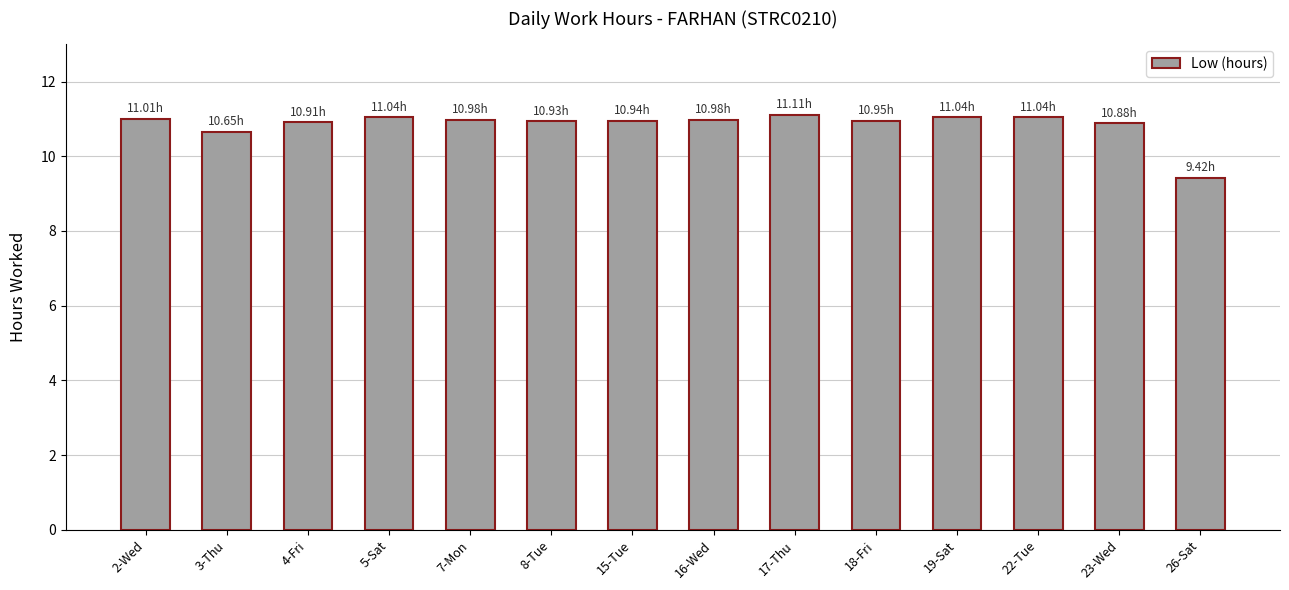

Approximately how many times larger is the value at 15-Tue compared to 17-Thu?

1.0